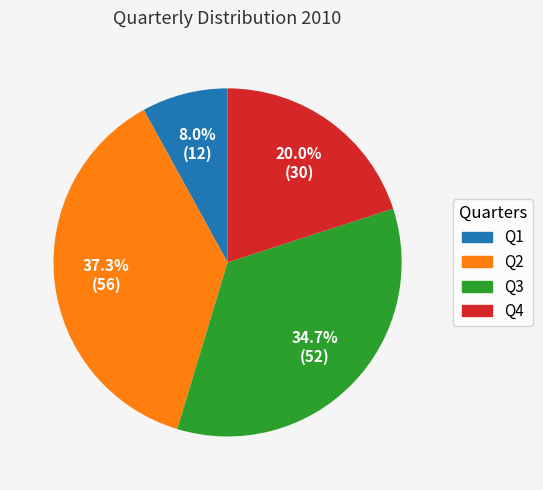

How much of the chart is everything except Q1?

92.0%